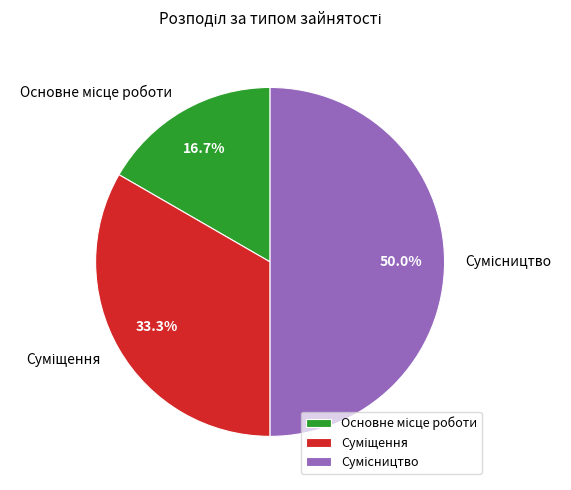

To the nearest percent, what is the difference between the largest and smallest slice percentages?

33%